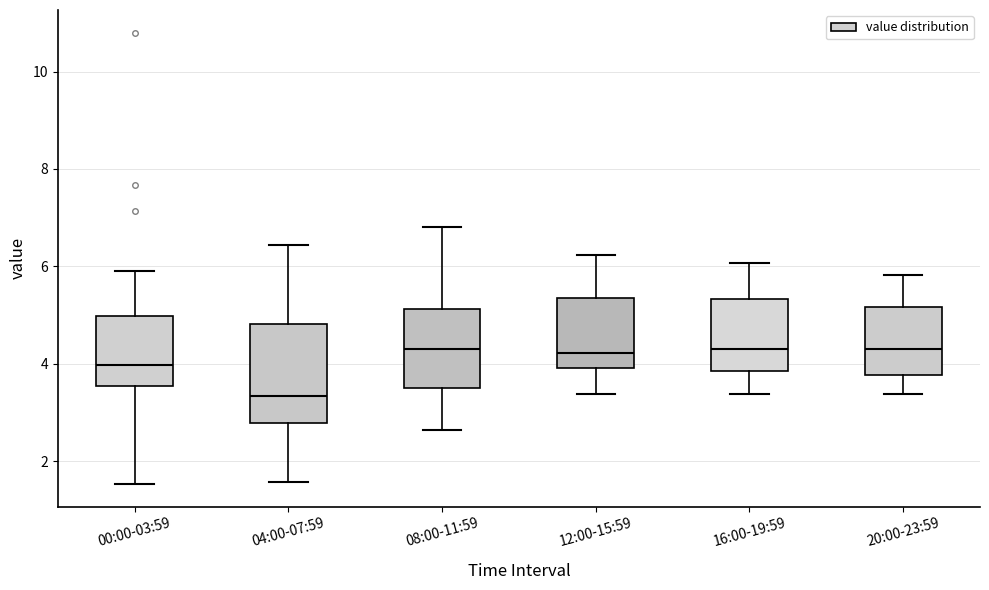

Reading left to right, read every box against the y-axis: the position of its median line, the range the box covers, and the ends of its whiskers. The values are not printed on the chart, so give them approximately, as read against the axis.

00:00-03:59: median 4.0, box 3.6 to 5.0, whiskers 1.6 to 6.0
04:00-07:59: median 3.4, box 2.8 to 4.8, whiskers 1.6 to 6.4
08:00-11:59: median 4.4, box 3.6 to 5.2, whiskers 2.6 to 6.8
12:00-15:59: median 4.2, box 4.0 to 5.4, whiskers 3.4 to 6.2
16:00-19:59: median 4.4, box 3.8 to 5.4, whiskers 3.4 to 6.0
20:00-23:59: median 4.4, box 3.8 to 5.2, whiskers 3.4 to 5.8